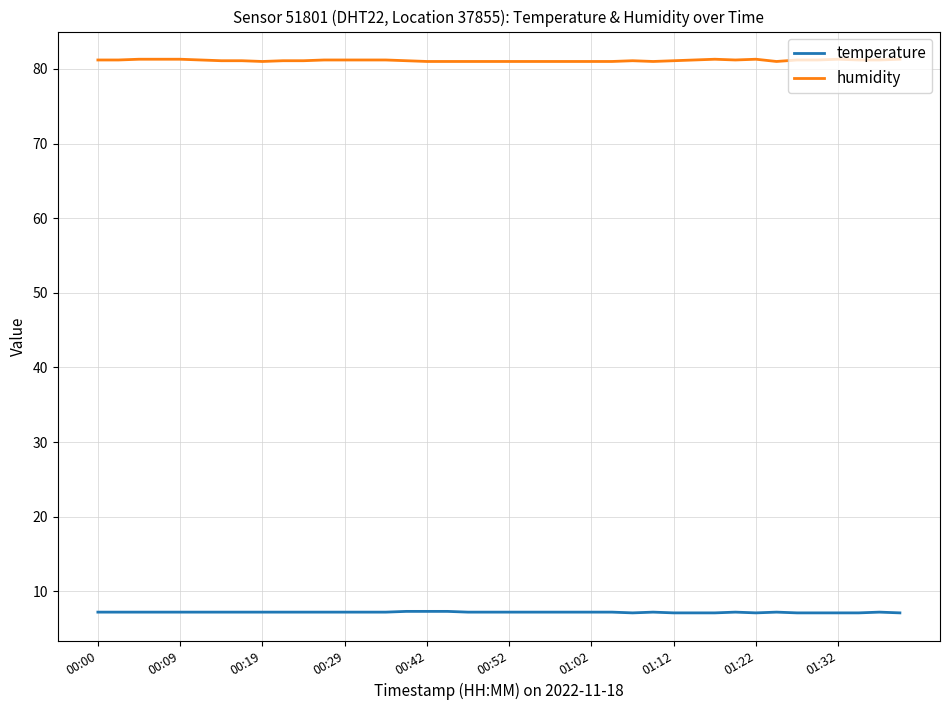

Count the number of data series in this chart.

2